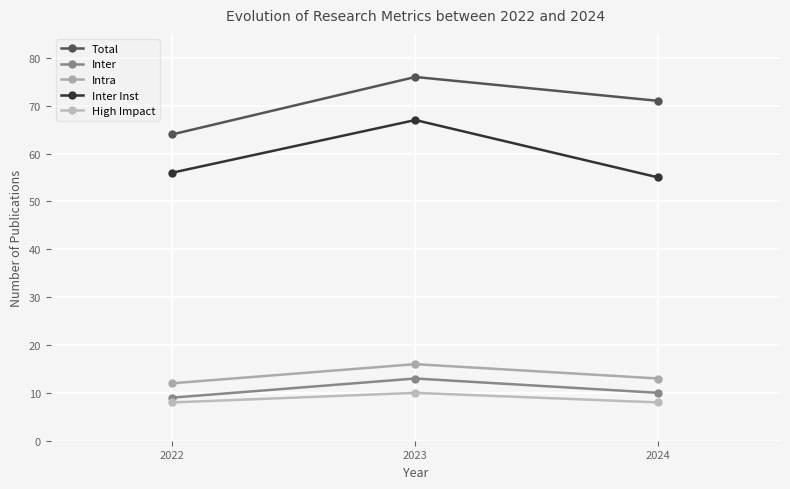

Which series has the largest range (max minus min)?

Total